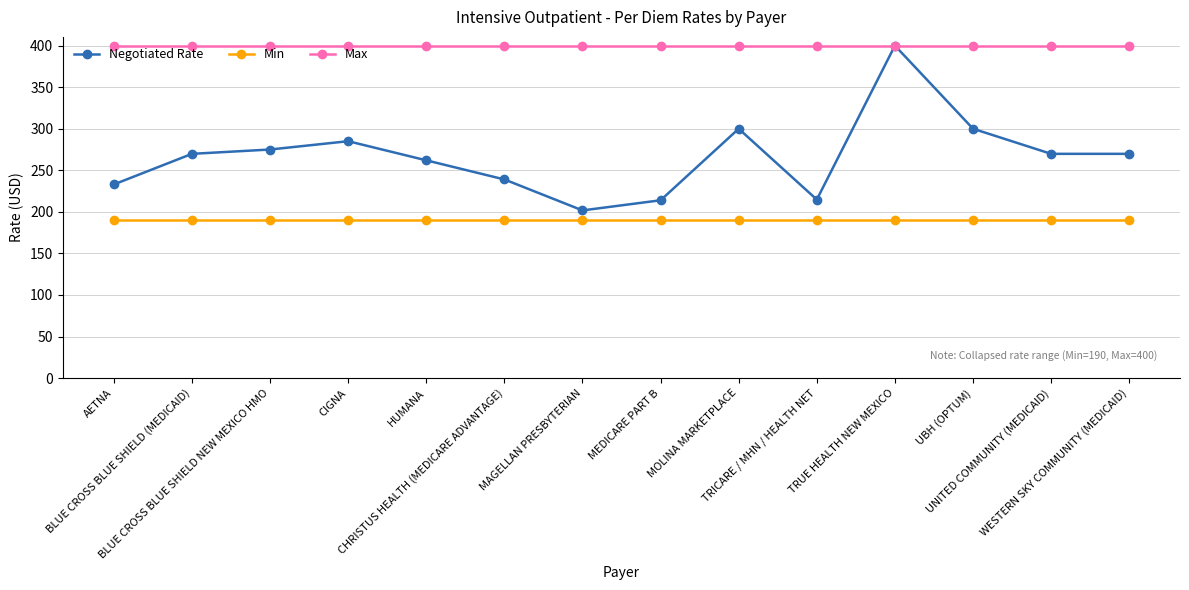

Rank the series at CIGNA from highest to lowest value.

Max, Negotiated Rate, Min